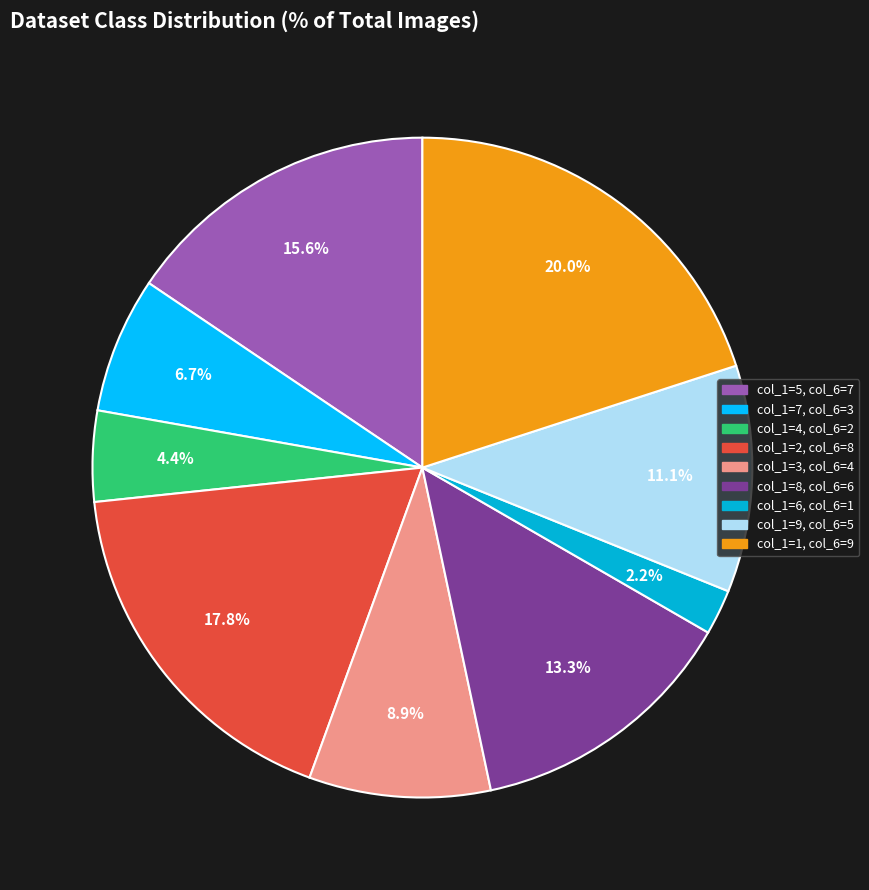

Is there any slice that represents more than half of the pie?

No